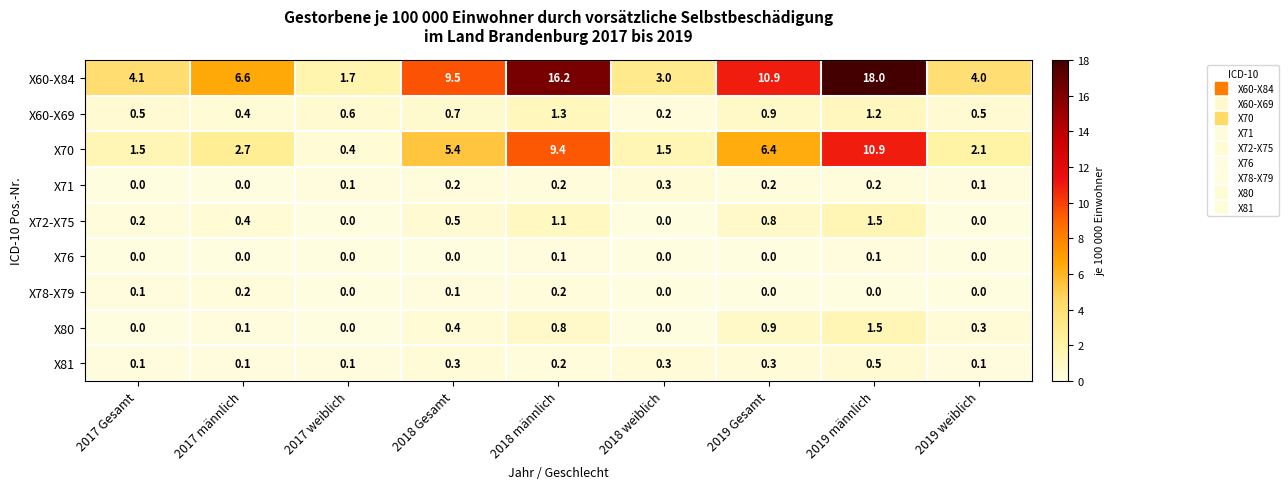

Which series has the largest range (max minus min)?

X60-X84